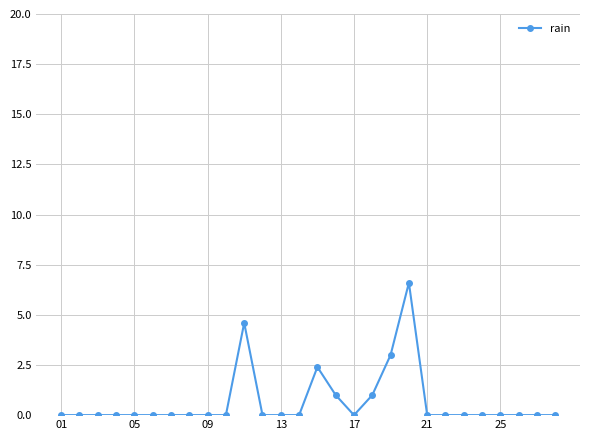

What is the greatest value displayed?

6.6